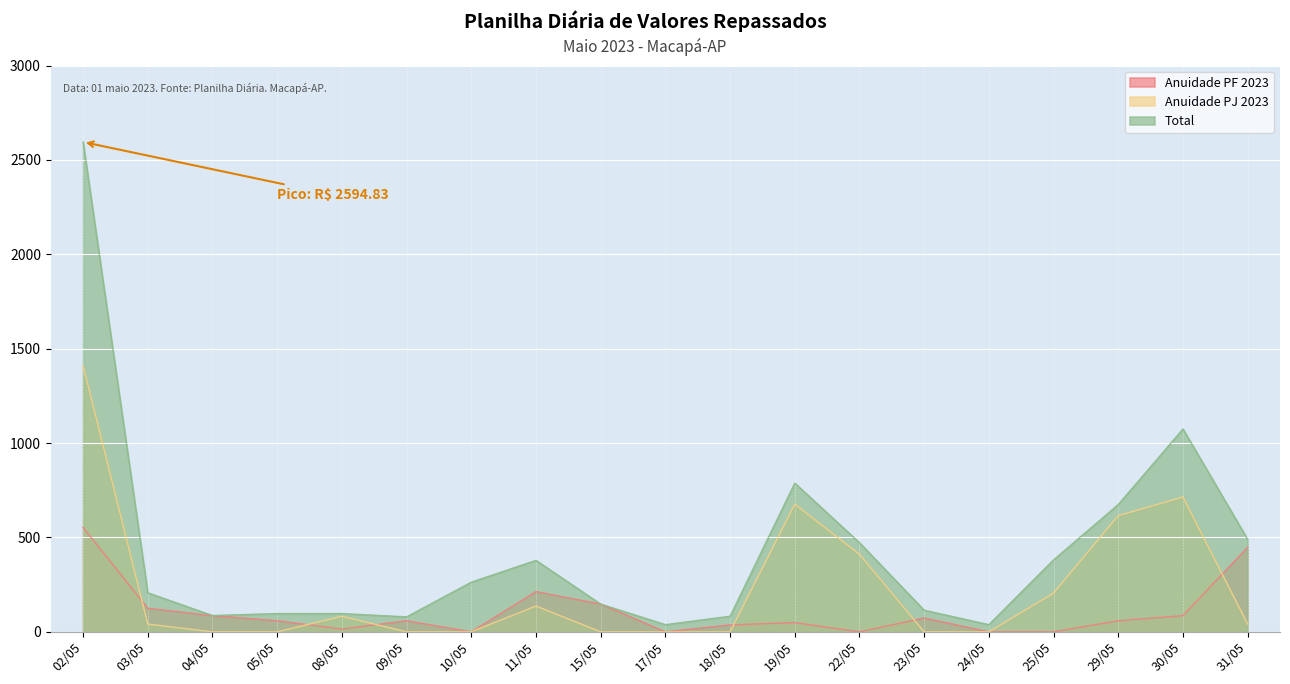

What is the sum of all Total values?

8103.3